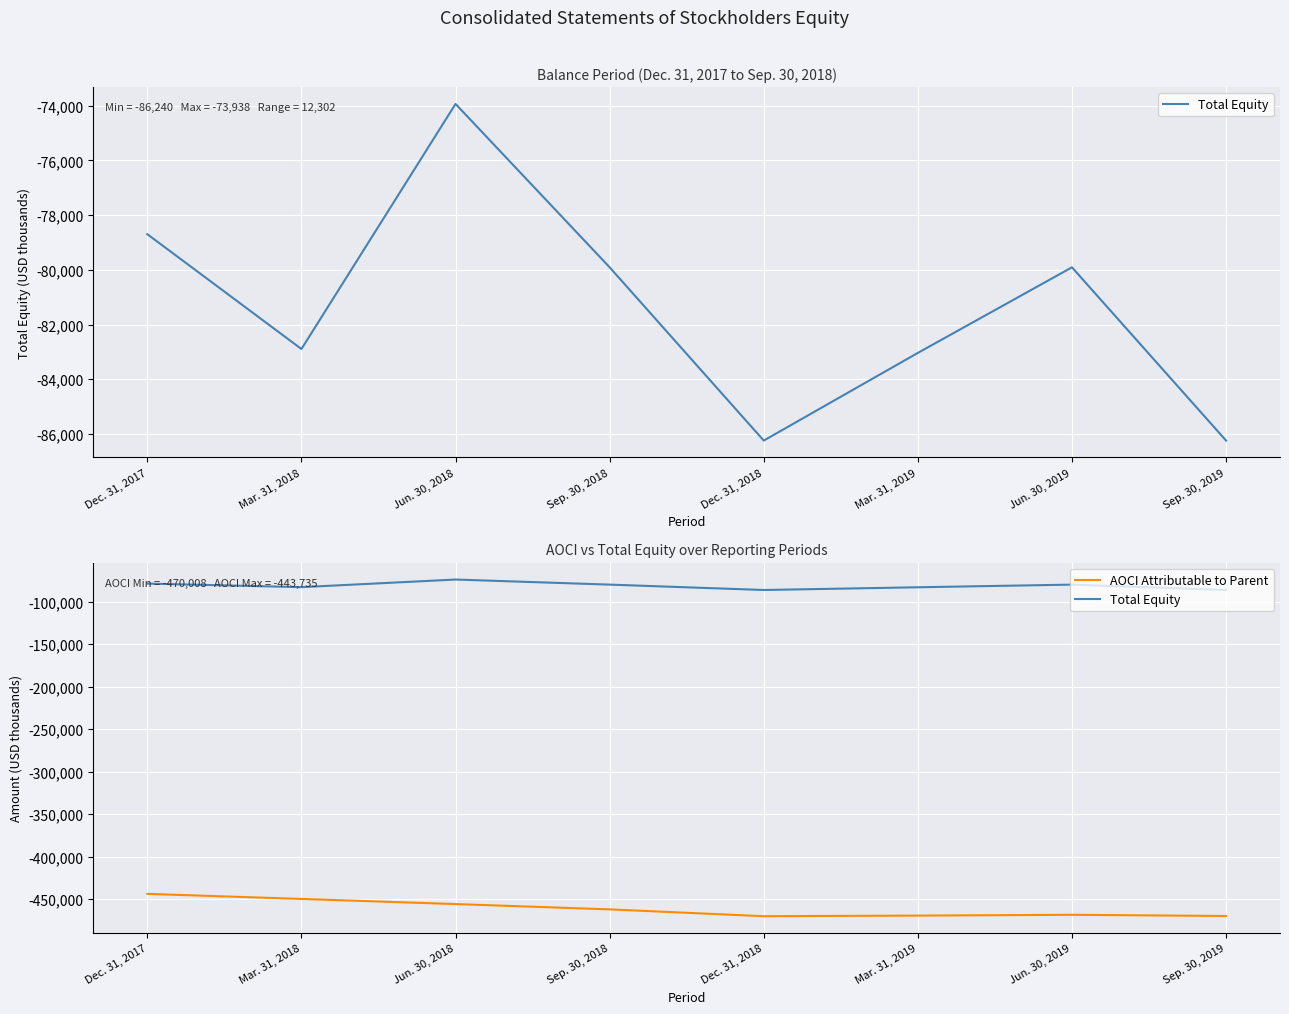

At how many categories does at least one series exceed -164153?

8